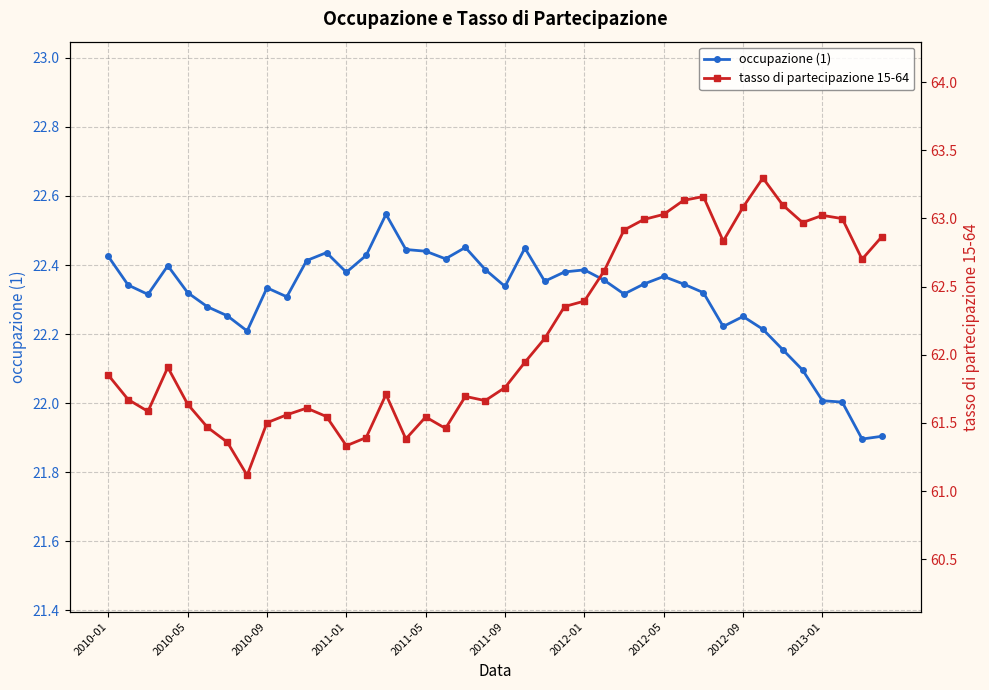

At which category is the sum across all series the highest?

33